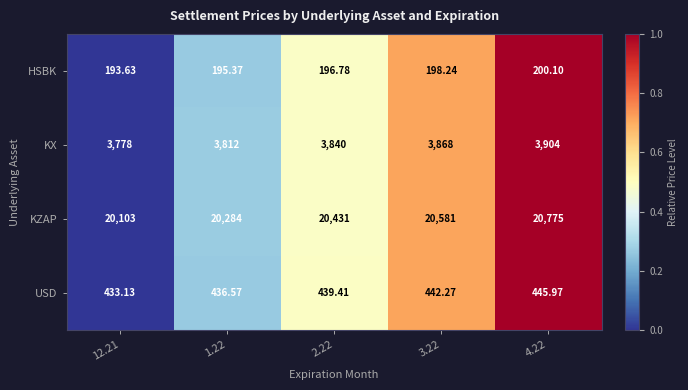

Which series has the largest total across all categories?

KZAP